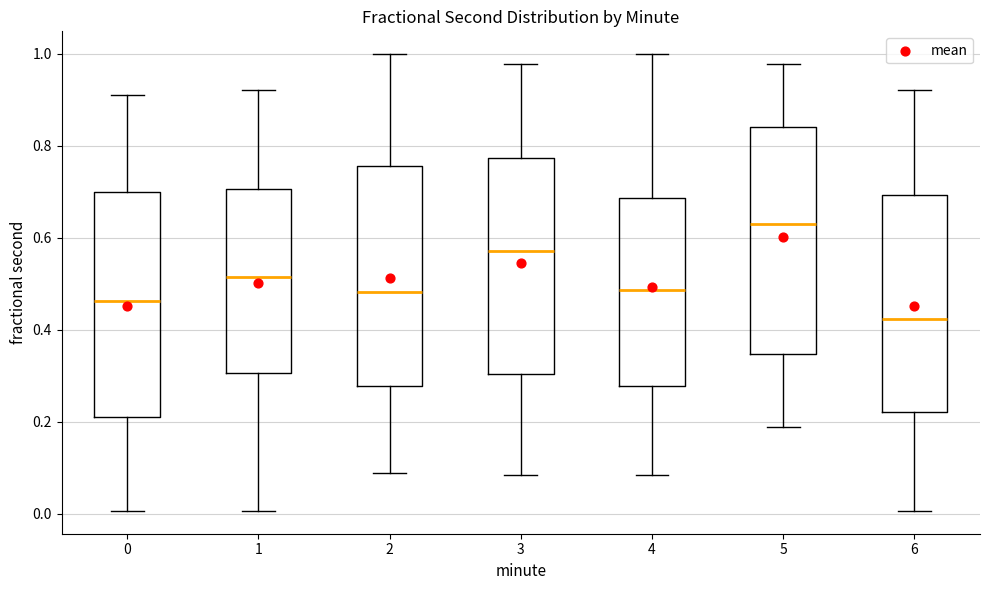

Reading left to right, read every box against the y-axis: the position of its median line, the range the box covers, and the ends of its whiskers. The values are not printed on the chart, so give them approximately, as read against the axis.

0: median 0.46, box 0.22 to 0.70, whiskers 0.00 to 0.92
1: median 0.52, box 0.30 to 0.70, whiskers 0.00 to 0.92
2: median 0.48, box 0.28 to 0.76, whiskers 0.08 to 1.00
3: median 0.58, box 0.30 to 0.78, whiskers 0.08 to 0.98
4: median 0.48, box 0.28 to 0.68, whiskers 0.08 to 1.00
5: median 0.64, box 0.34 to 0.84, whiskers 0.18 to 0.98
6: median 0.42, box 0.22 to 0.70, whiskers 0.00 to 0.92